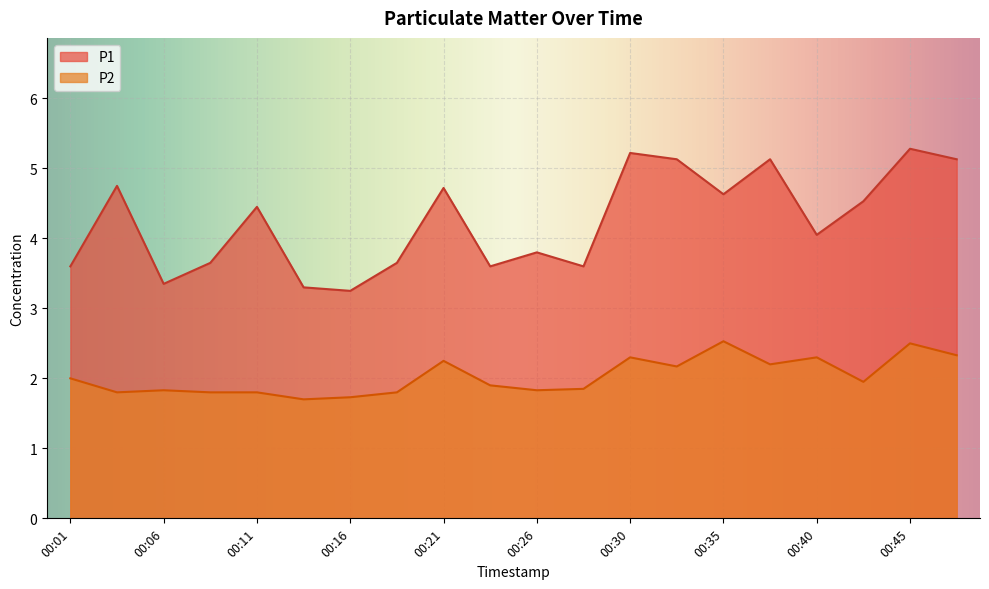

How many interior local peaks does the P1 series have?

7